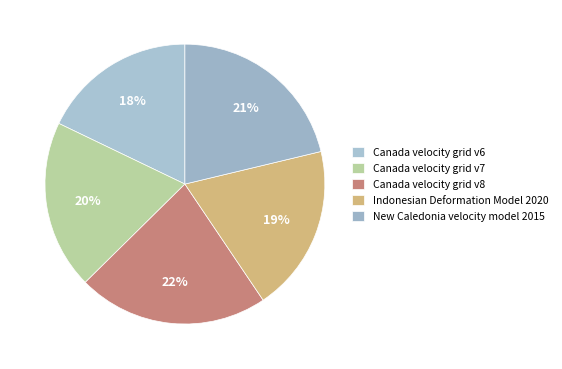

Between New Caledonia velocity model 2015 and Indonesian Deformation Model 2020, which is larger?

New Caledonia velocity model 2015